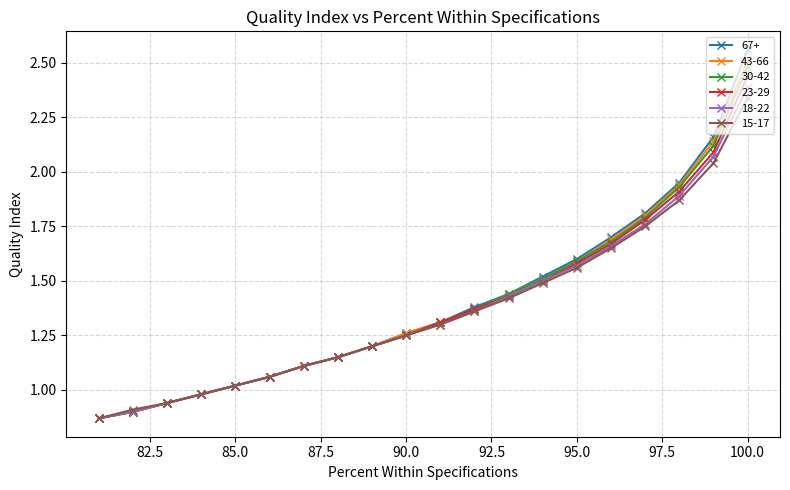

At which category is the sum across all series the highest?

100.0